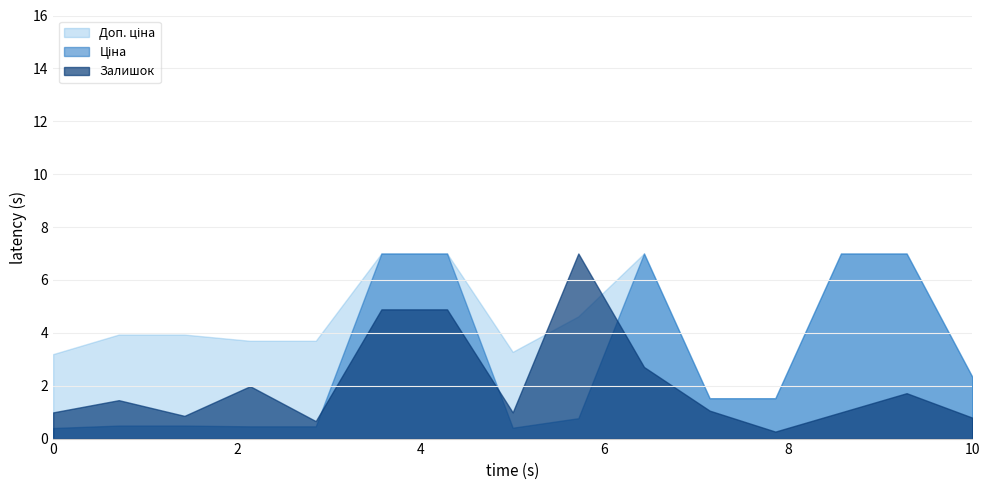

The Залишок series shows 0.8 at 10. True or false?

True